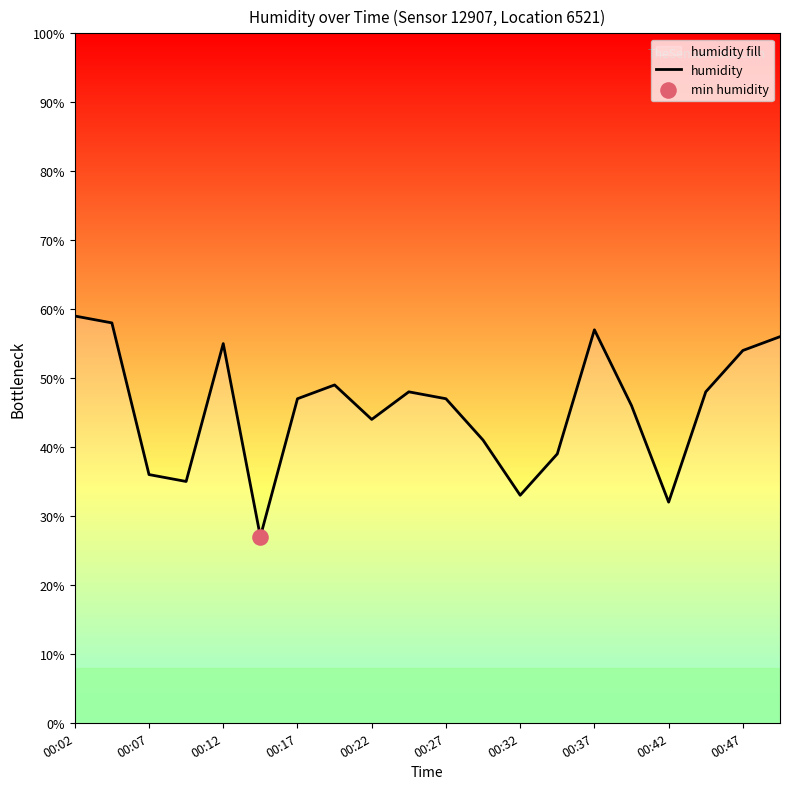

Between 12 and 00:37, which is larger?

00:37